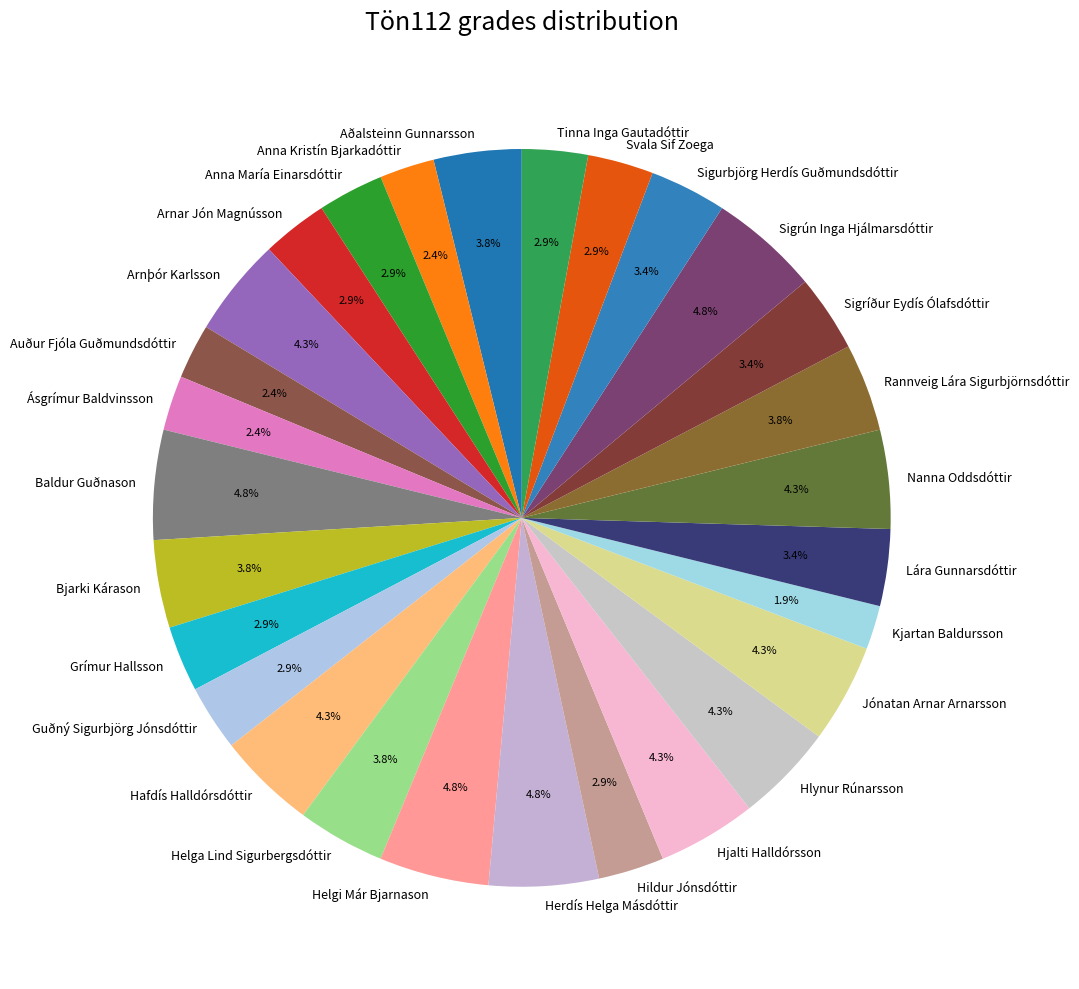

To the nearest percent, what percentage of the pie is Helgi Már Bjarnason?

5%